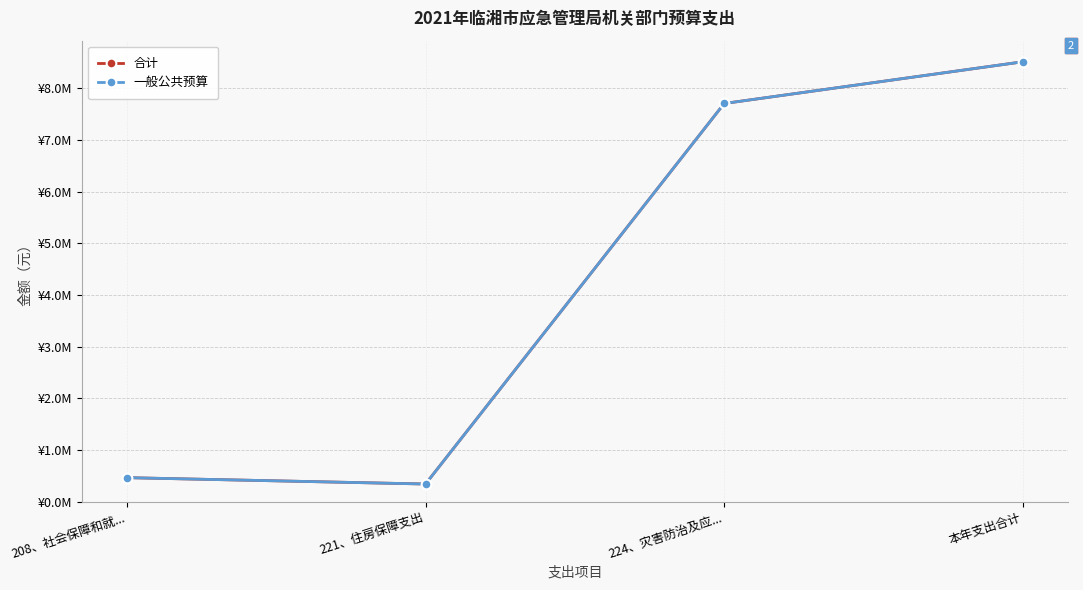

What is the difference between the 一般公共预算 values at 221、住房保障支出 and 224、灾害防治及应...?

7363480.0